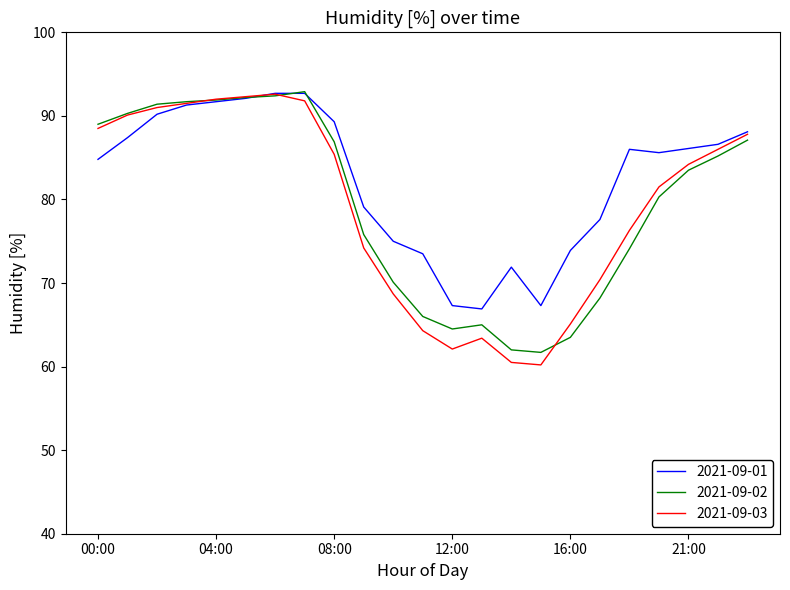

Which series has the widest spread of values?

2021-09-03